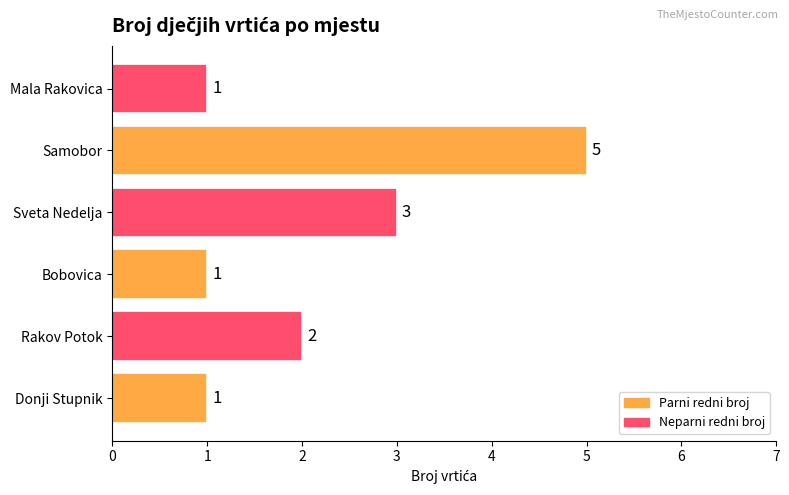

How many data points are less than 2?

3